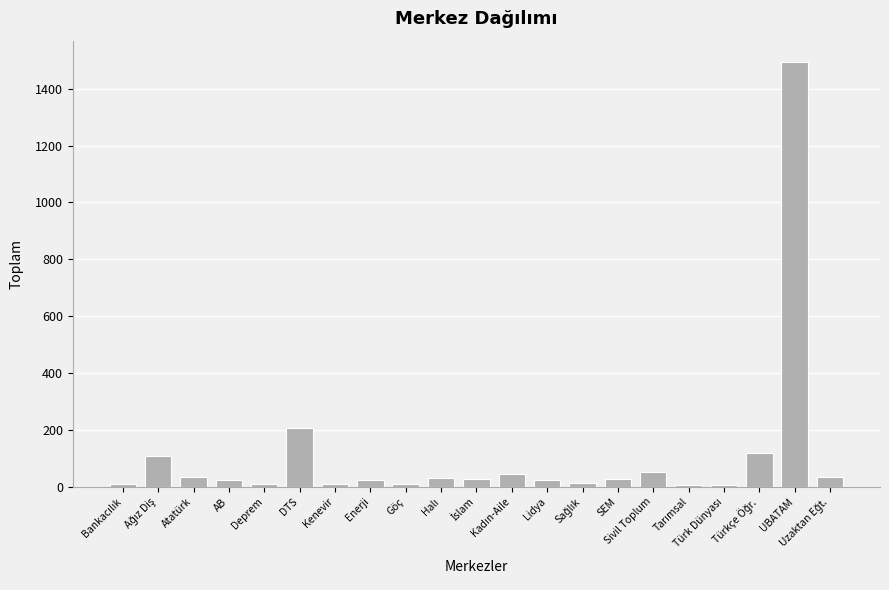

What is the maximum value shown in the chart?

1494